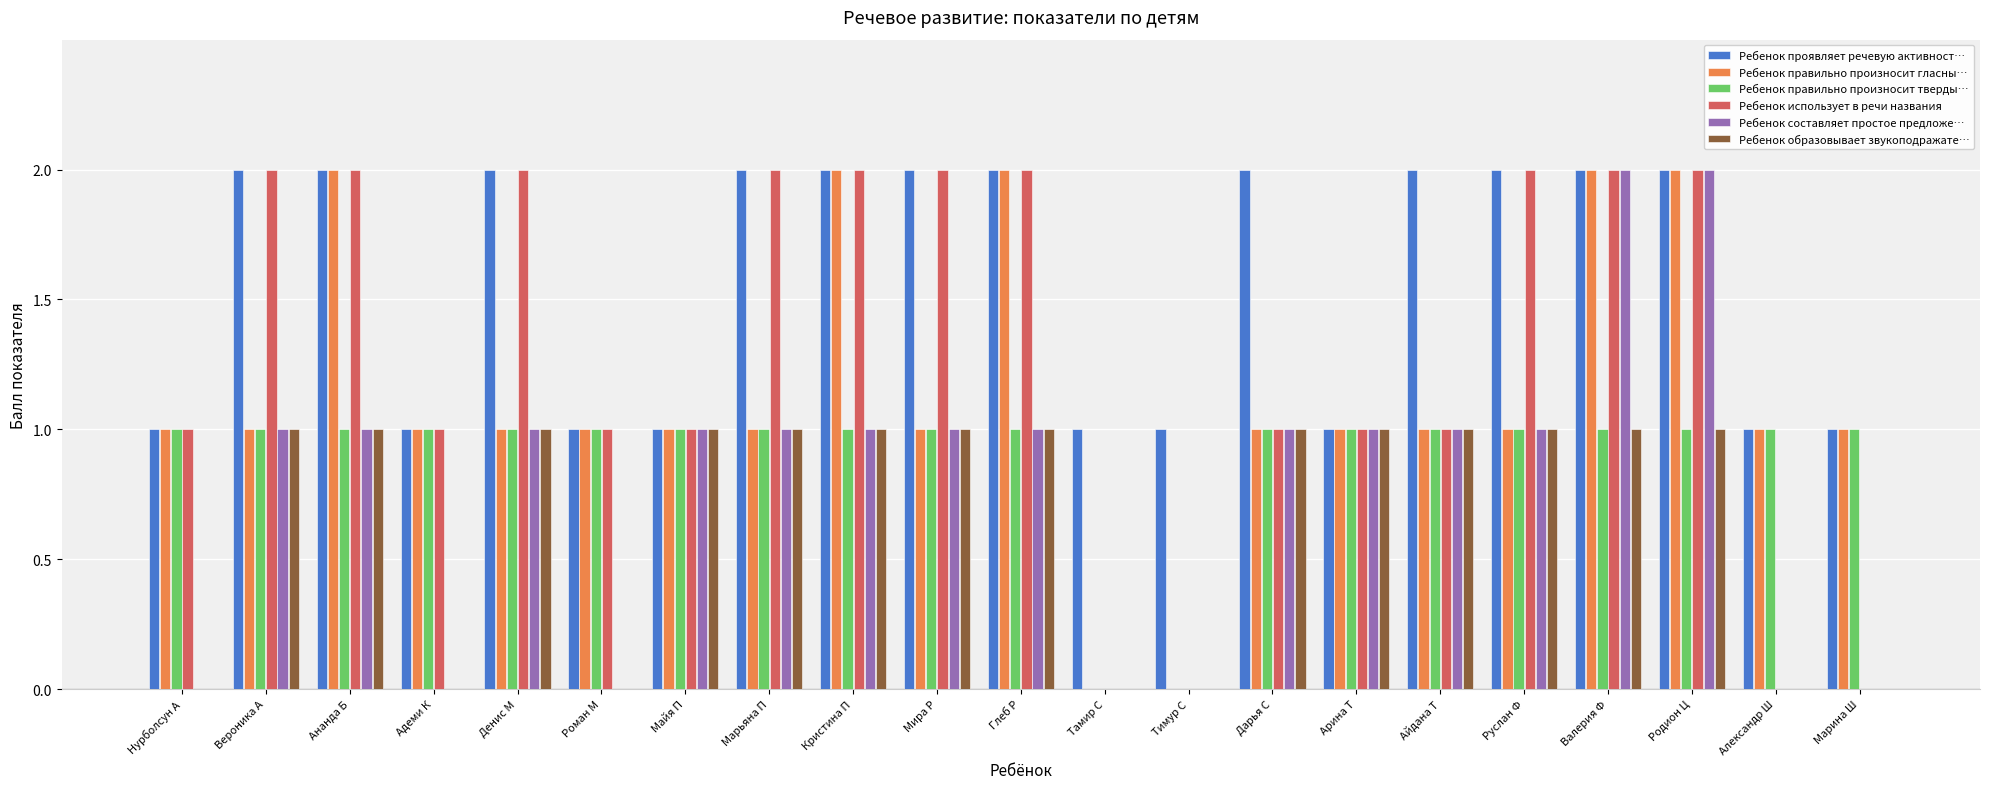

What is the total value across all series at Марина Ш?

3